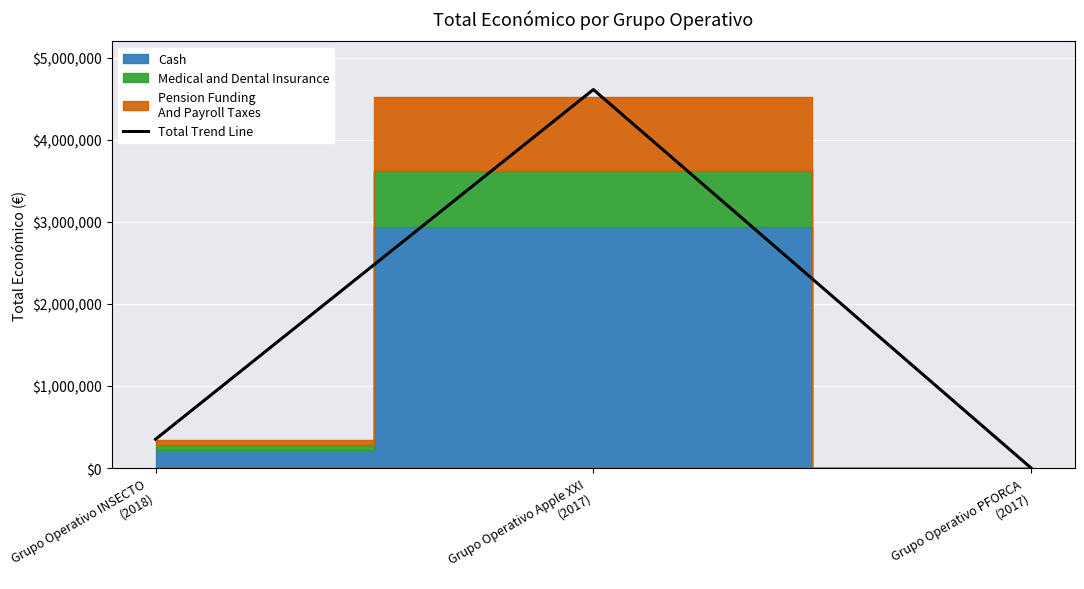

What is the difference between the values at Grupo Operativo INSECTO
(2018) and Grupo Operativo PFORCA
(2017)?

351127.9